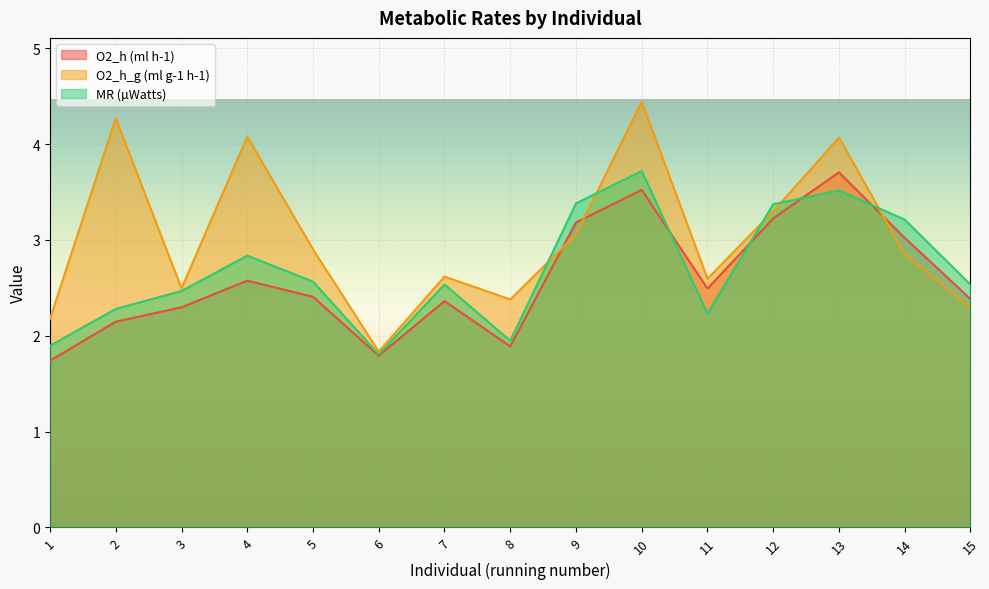

How many data points in MR (µWatts) are less than 2?

3